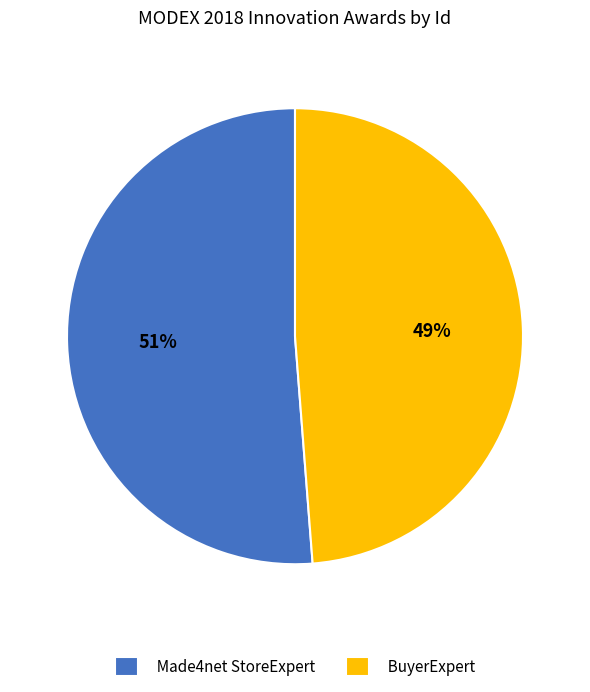

To the nearest percent, what is the average slice percentage?

50%